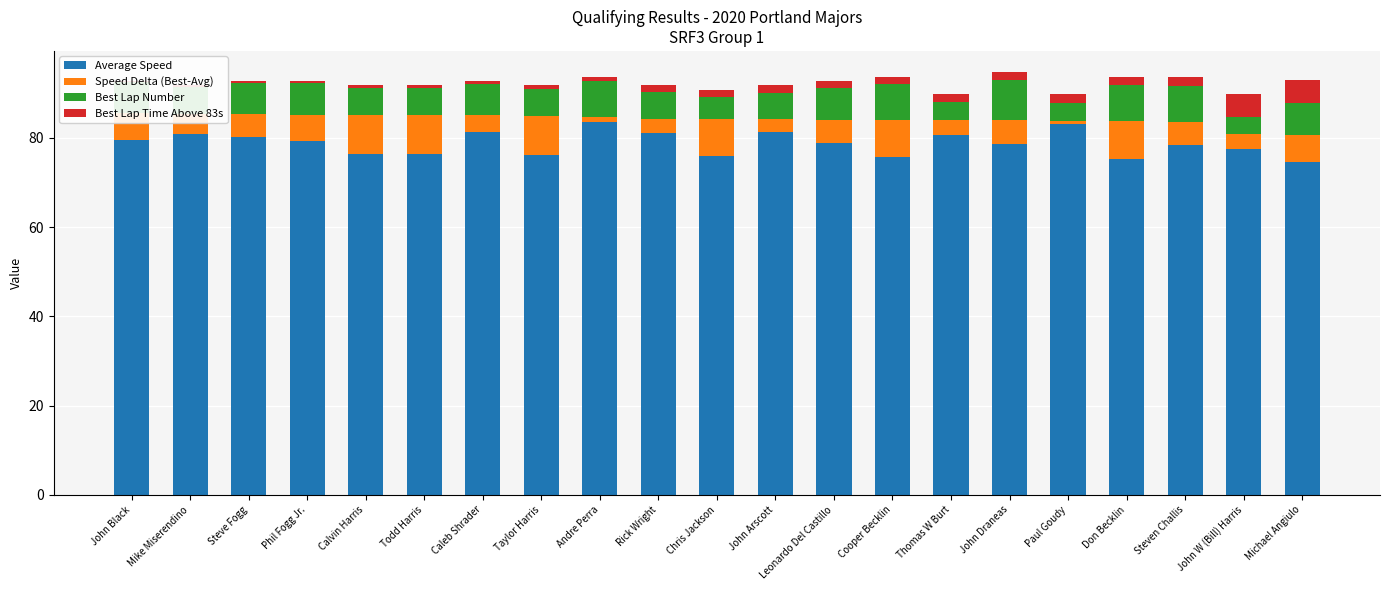

What is the label of the 15th bar from the right?

Caleb Shrader